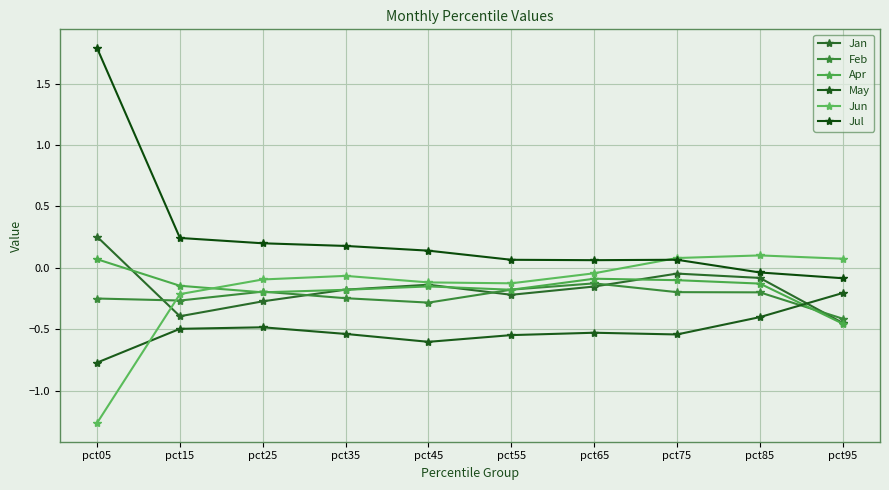

Where is the first local minimum for May?

pct45